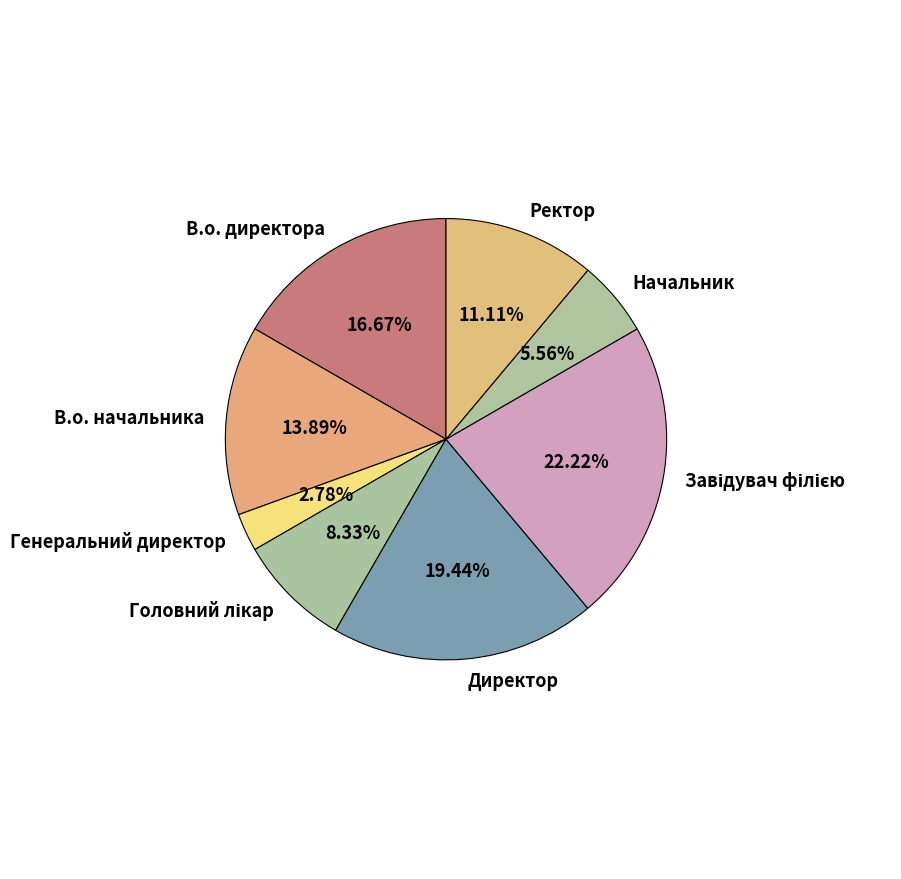

What is the ratio of the value at В.о. начальника to the value at Директор?

0.7